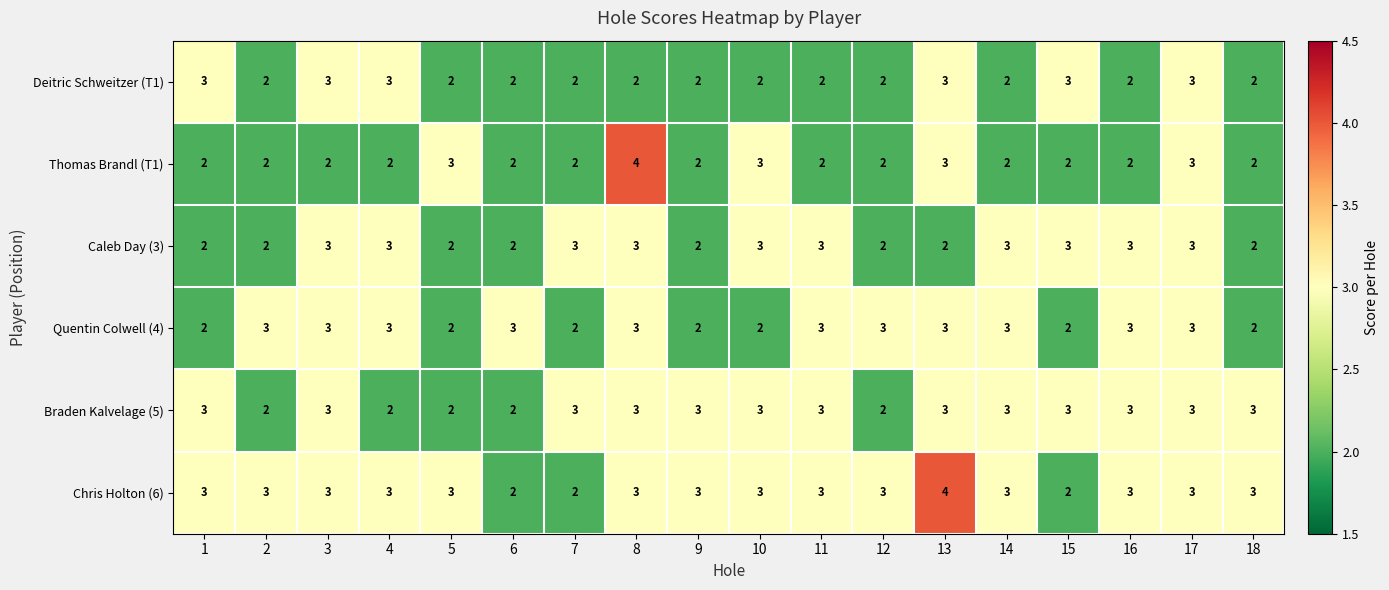

What is the total value across all series at 10?

16